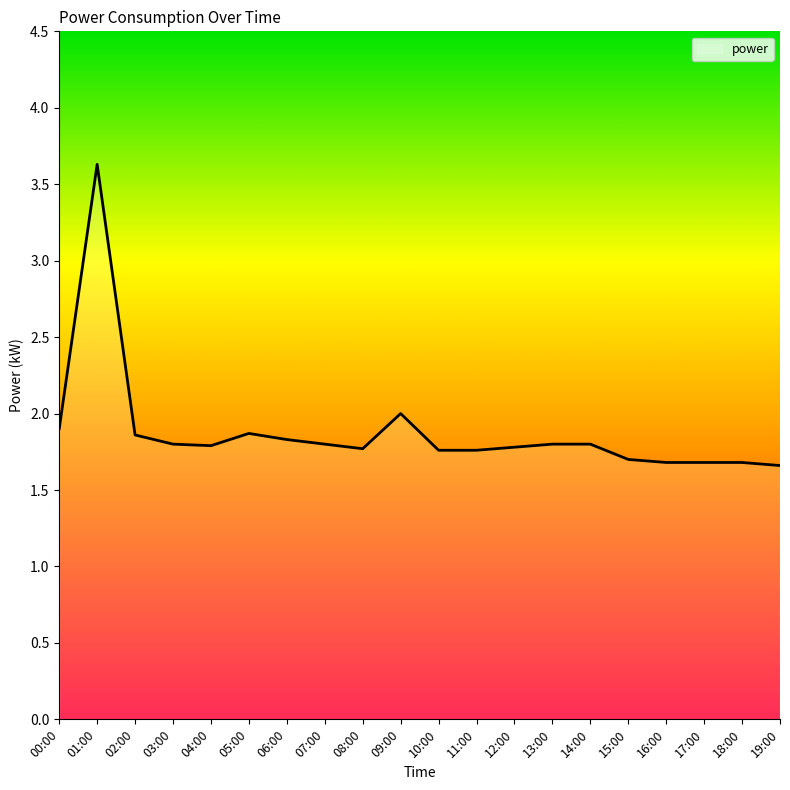

Reading right to left, extract all data points from this chart.

1.7	1.7	1.7	1.7	1.7	1.8	1.8	1.8	1.8	1.8	2.0	1.8	1.8	1.8	1.9	1.8	1.8	1.9	3.6	1.9